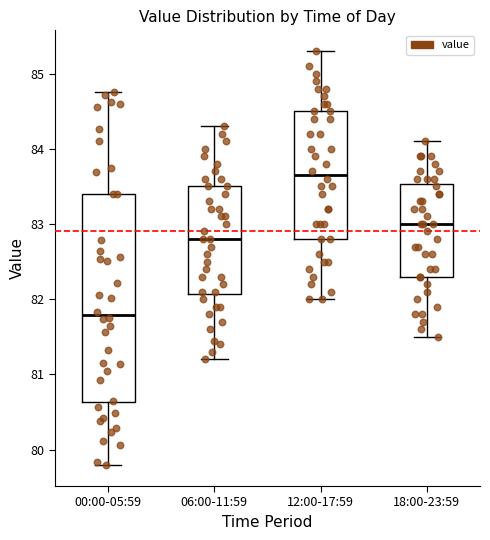

Where does the lower whisker of the box for 18:00-23:59 end on the y-axis? The values are not printed on the chart, so give them approximately, as read against the axis.

81.5